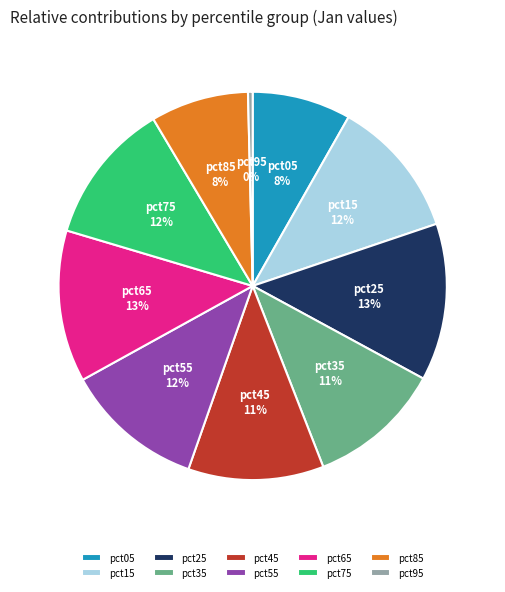

What is the ratio of the value at pct75 to the value at pct85?

1.5